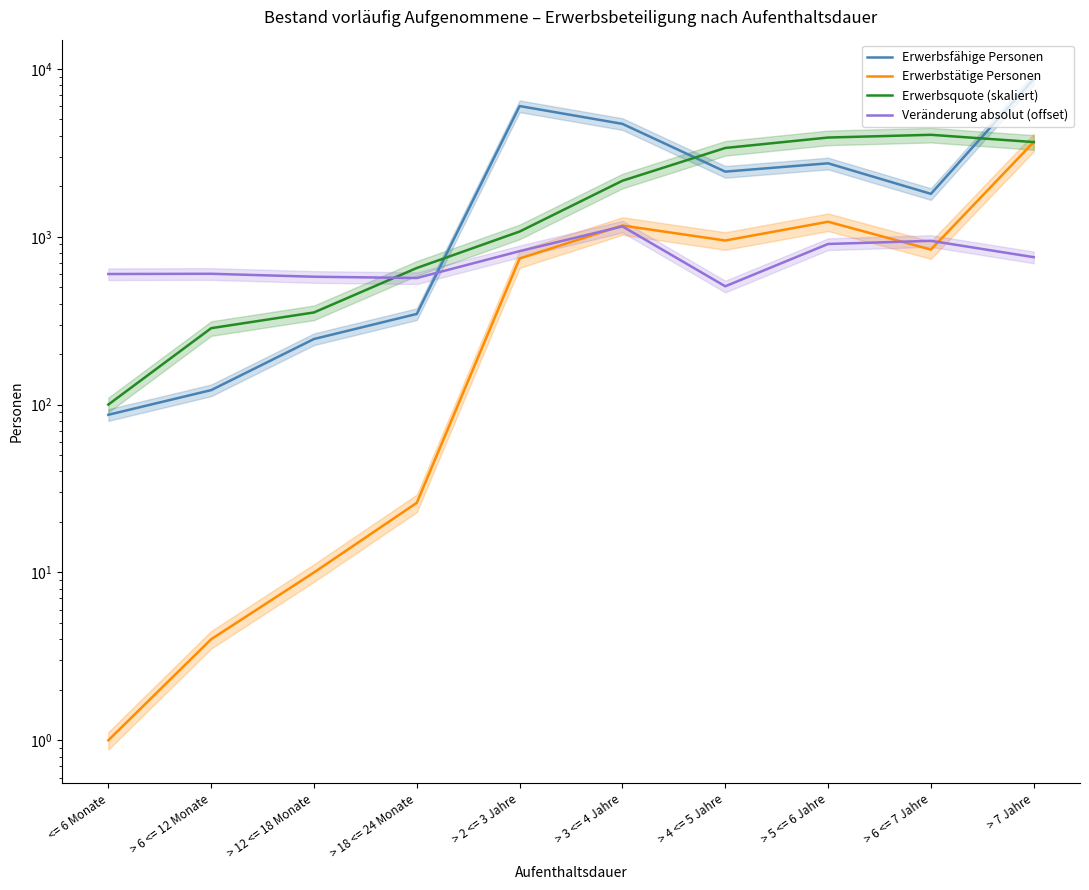

Where is Erwerbsquote (skaliert) nearest to the value 2075?

> 3 <= 4 Jahre